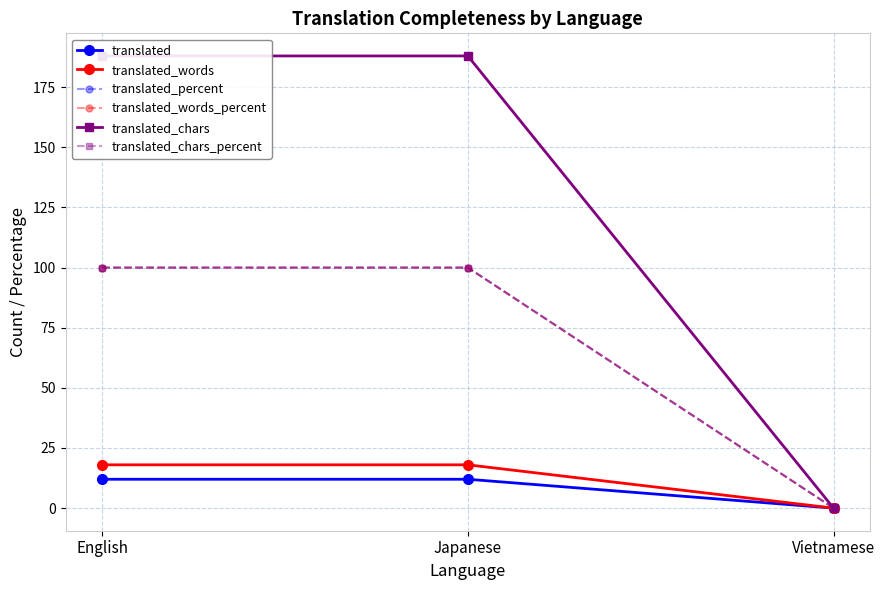

How many data points in translated_percent are less than 100?

1